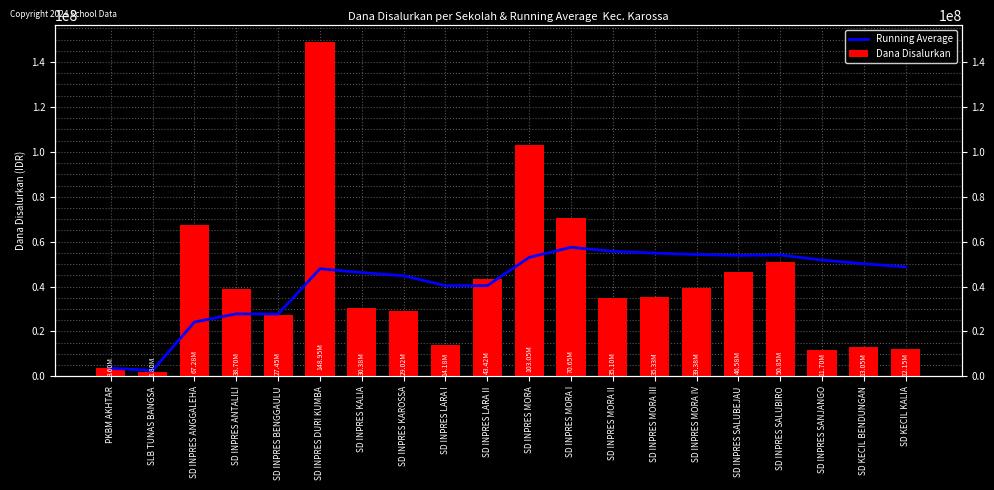

What is the label of the 2nd bar from the right?

SD KECIL BENDUNGAN